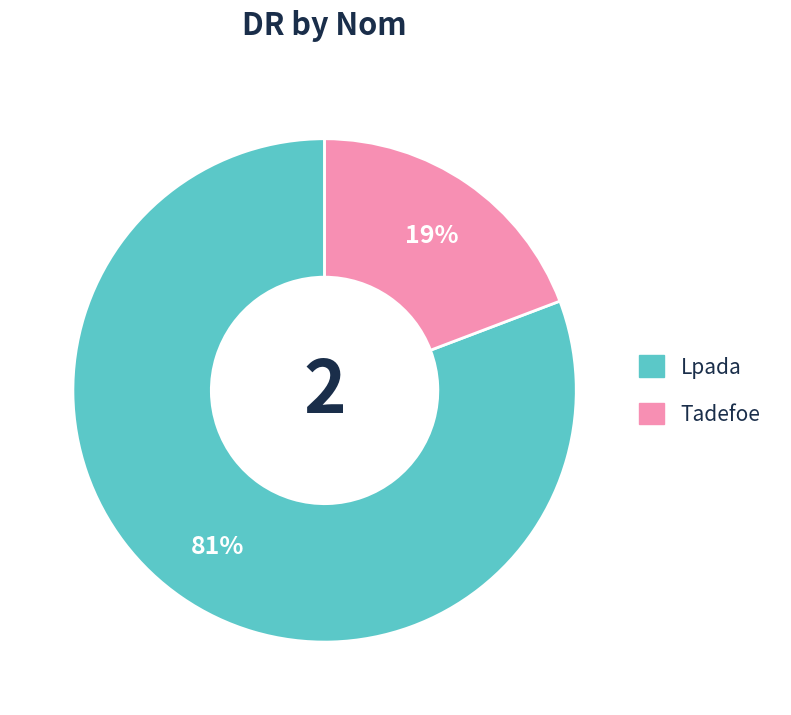

Which has a higher value, Tadefoe or Lpada?

Lpada